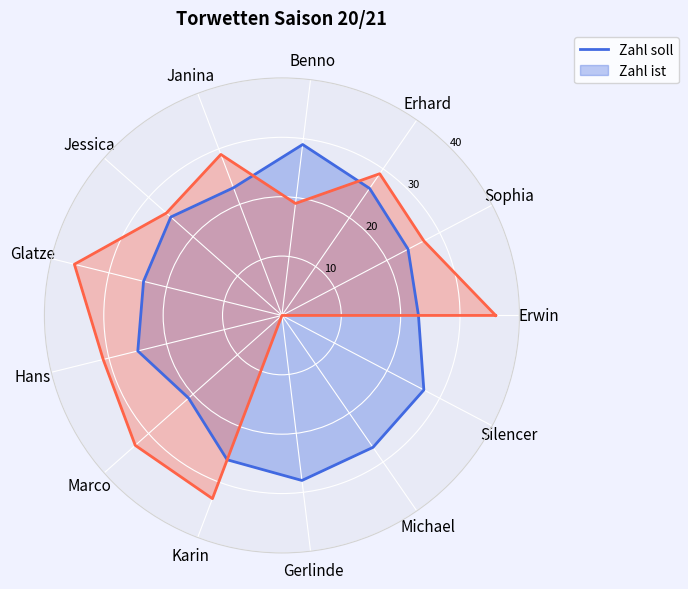

The value of Zahl ist at Janina is 29. True or false?

True